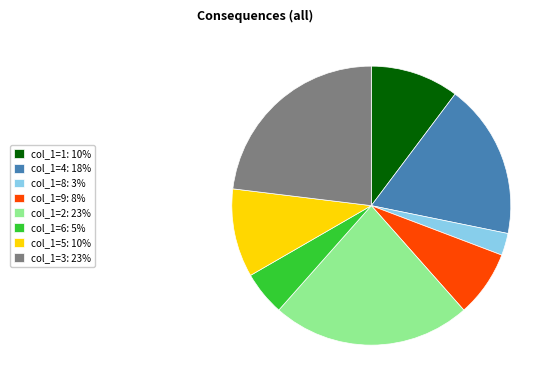

What is the smallest slice in the pie chart?

col_1=8: 3%